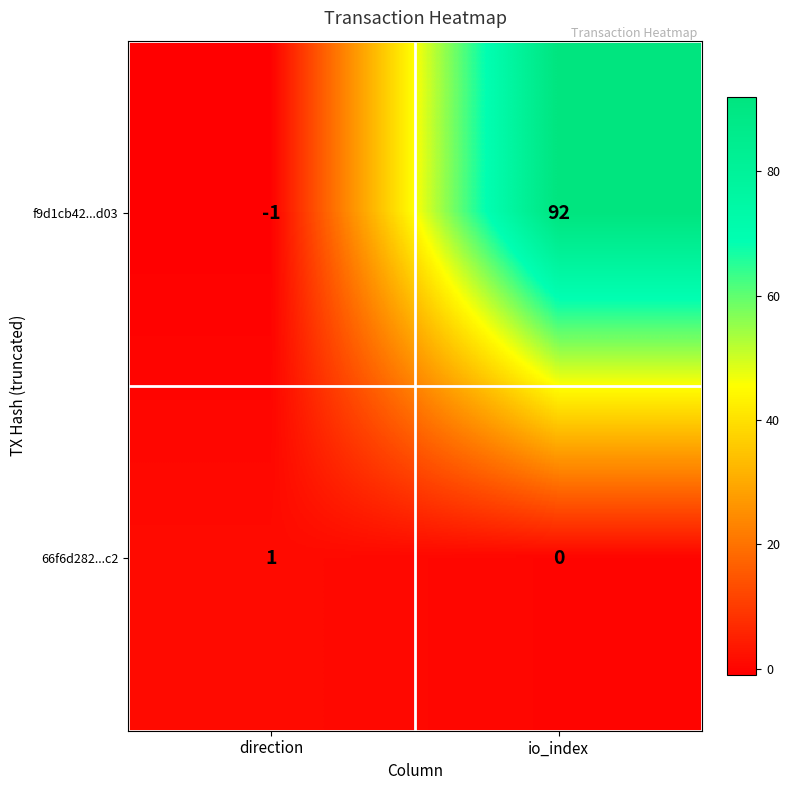

Which series has the largest range (max minus min)?

f9d1cb42...d03